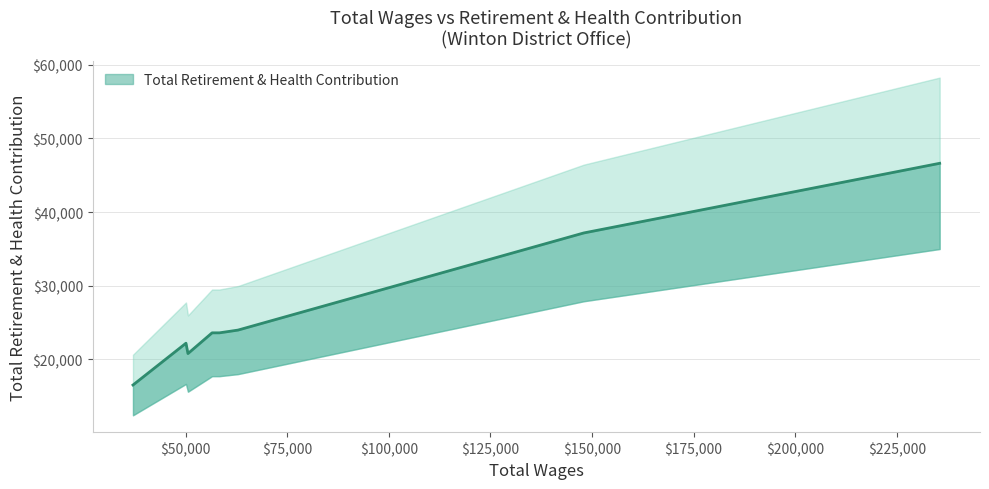

What is the minimum value shown in the chart?

16476